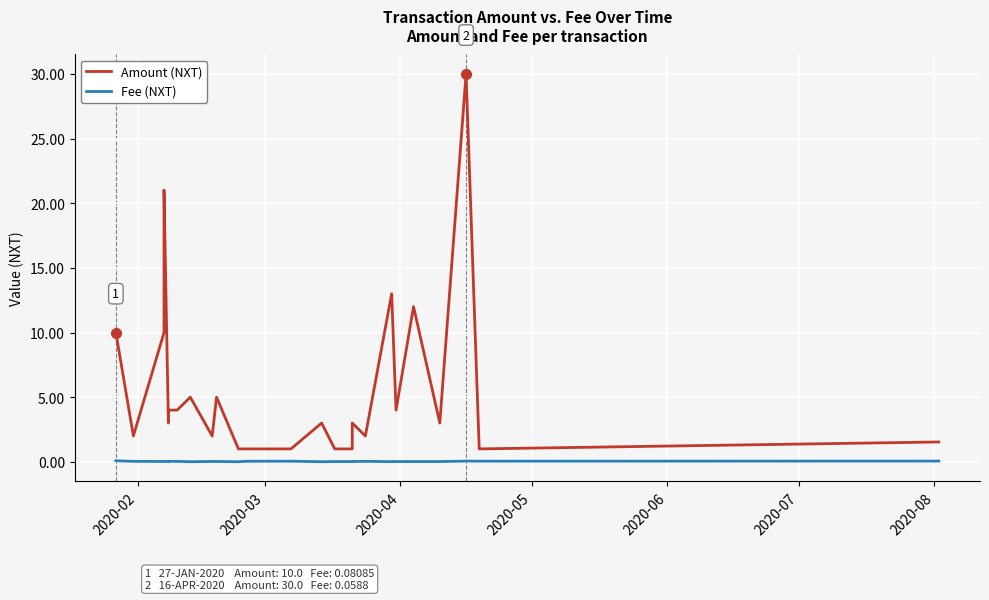

Reading left to right, extract all data points from this chart.

Amount (NXT): 10.0	2.0	10.0	21.0	3.0	4.0	4.0	5.0	2.0	5.0	1.0	1.0	1.0	1.0	3.0	1.0	1.0	3.0	2.0	13.0	4.0	12.0	3.0	30.0	1.0	1.0	1.5
Fee (NXT): 0.1	0.0	0.0	0.0	0.0	0.0	0.0	0.0	0.0	0.0	0.0	0.0	0.1	0.1	0.0	0.0	0.0	0.0	0.0	0.0	0.0	0.0	0.0	0.1	0.1	0.1	0.1